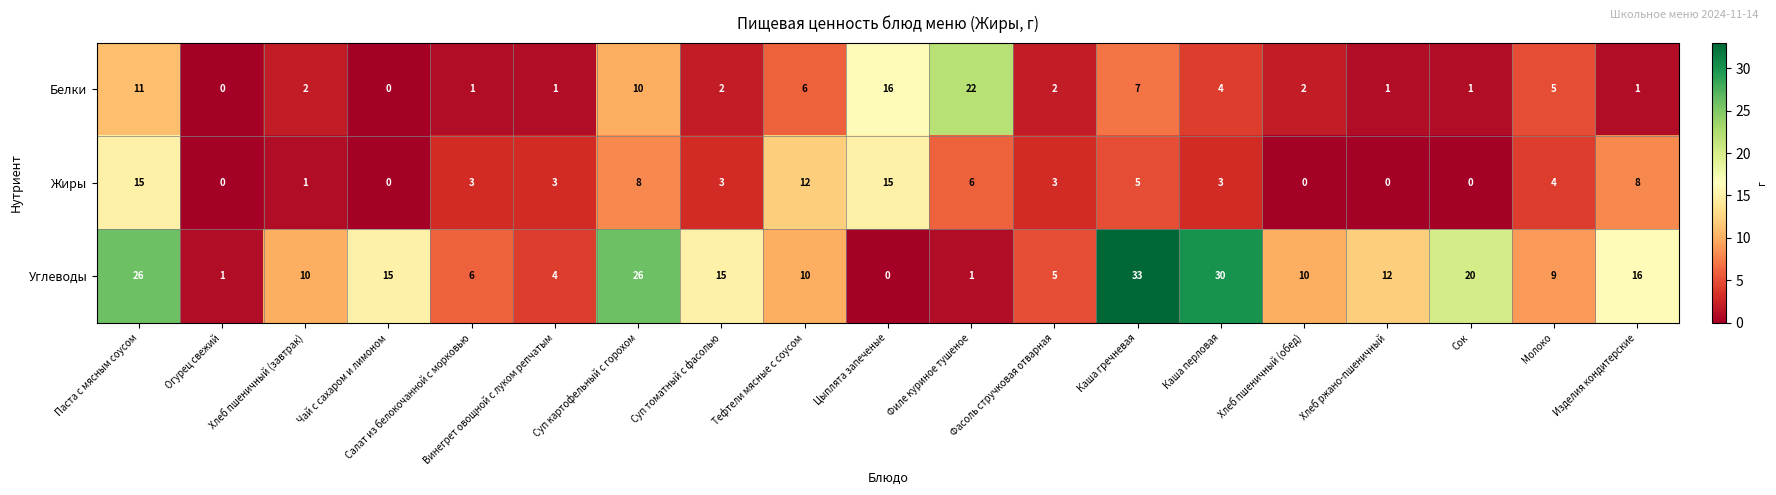

What is the difference between the highest and lowest values at Каша гречневая?

28